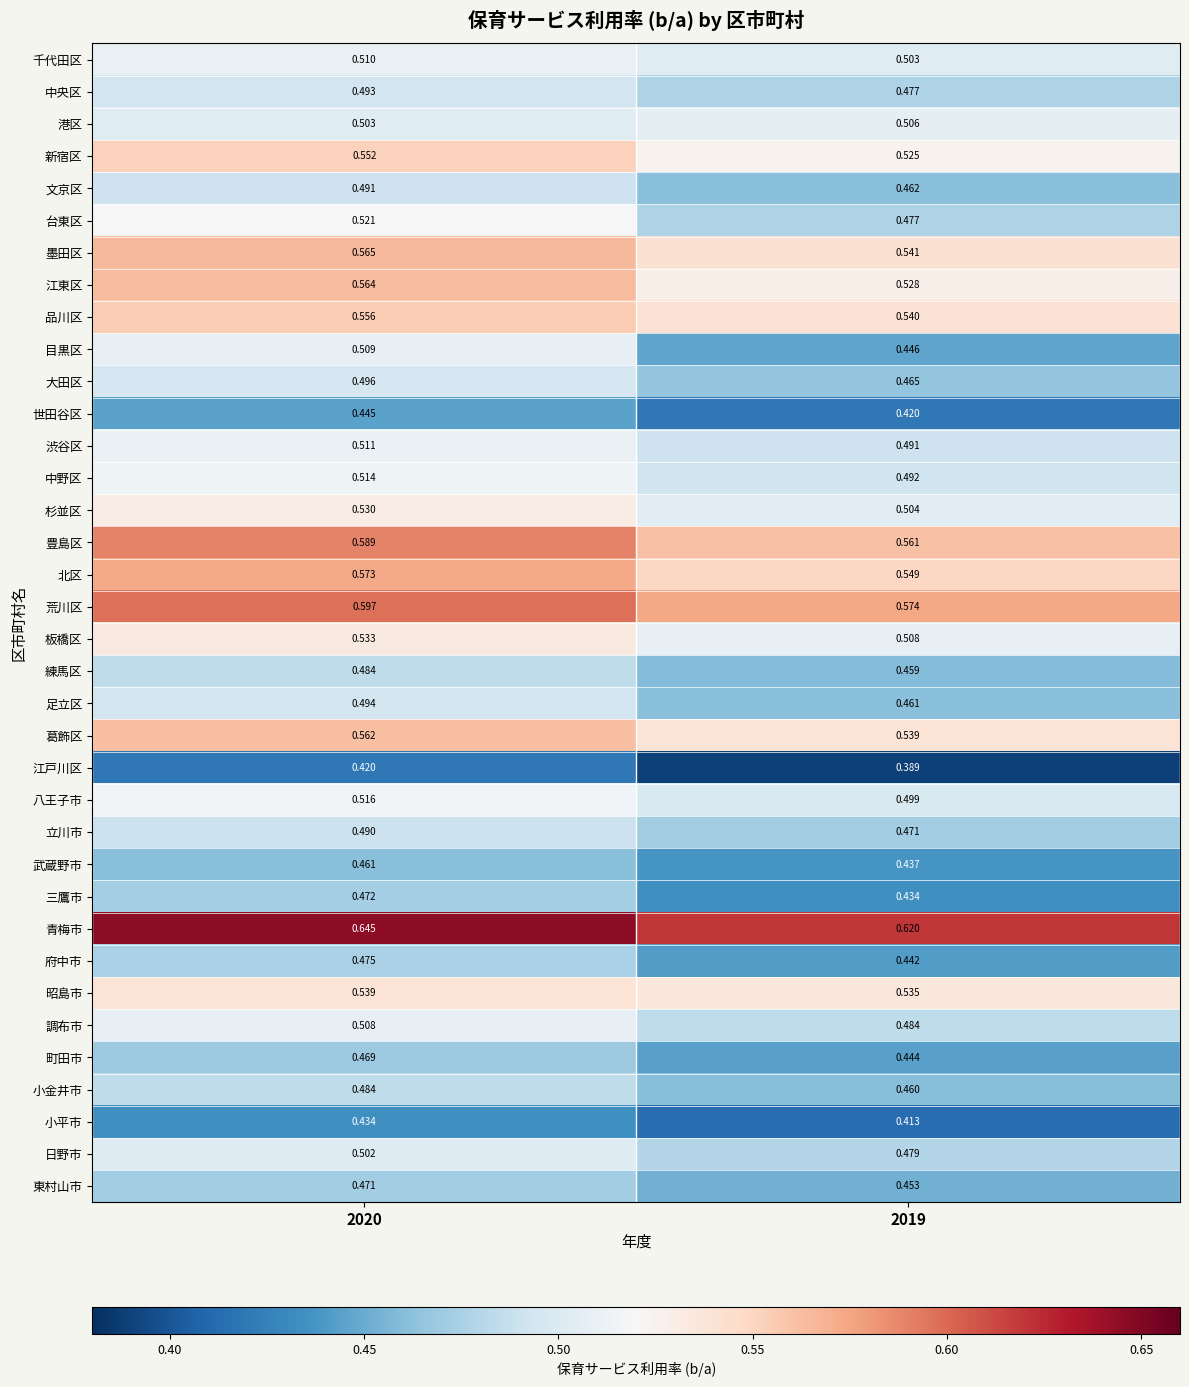

Which series has the largest range (max minus min)?

目黒区